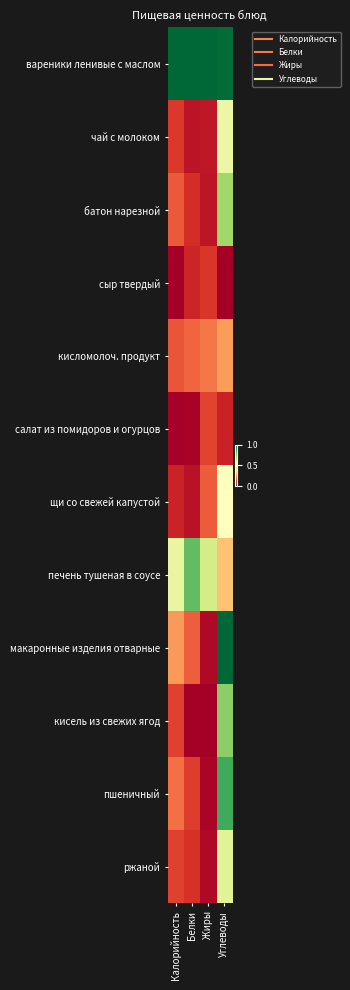

Which series has the largest total across all categories?

вареники ленивые с маслом